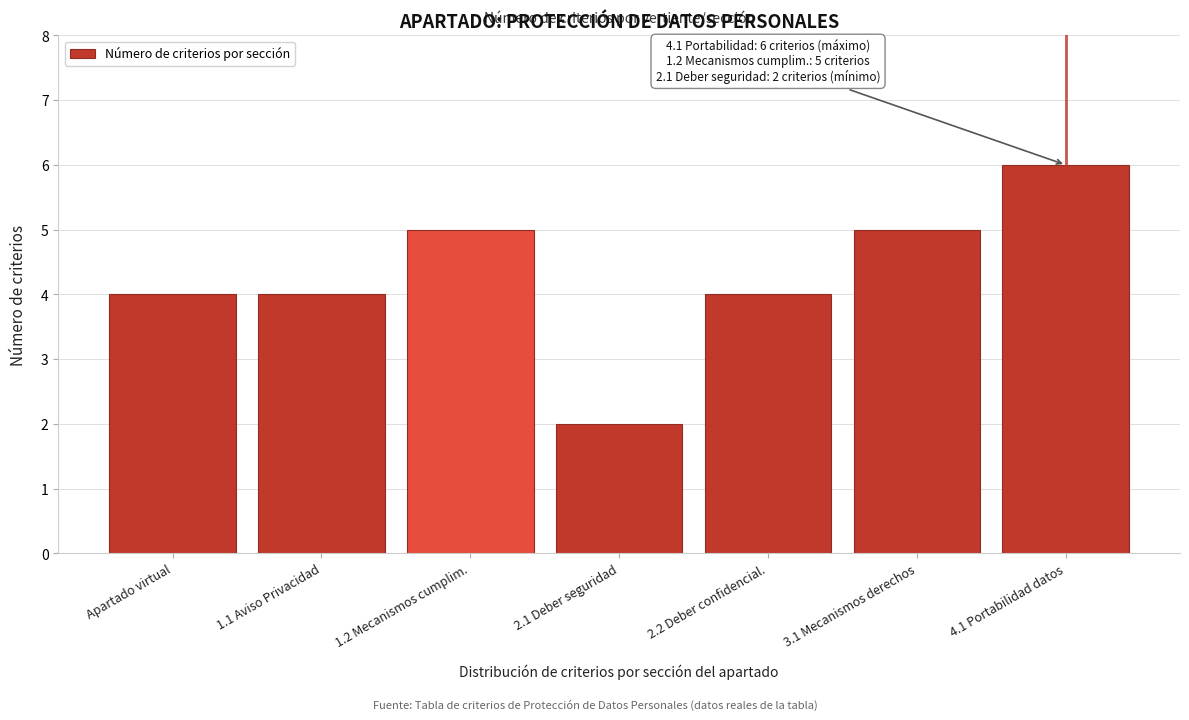

Reading left to right, what are all the values shown in this chart?

4	4	5	2	4	5	6